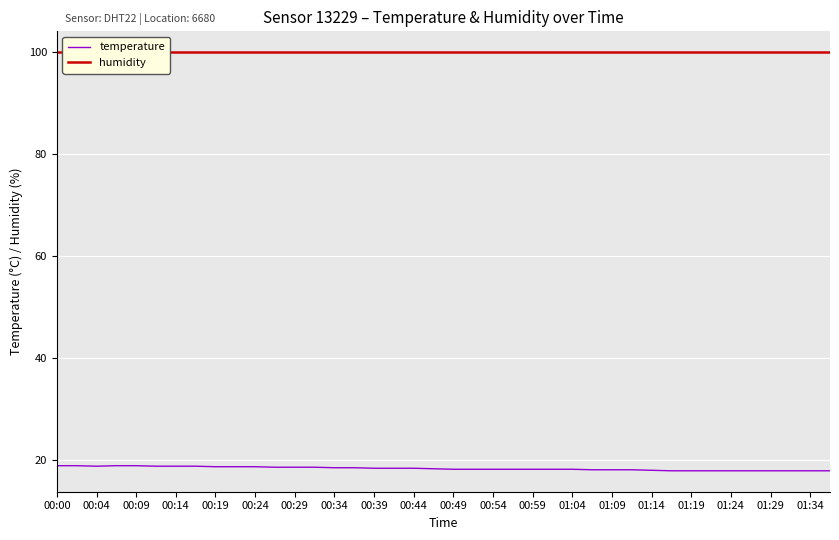

What is the value of the temperature point at the 25th from the left?

18.1